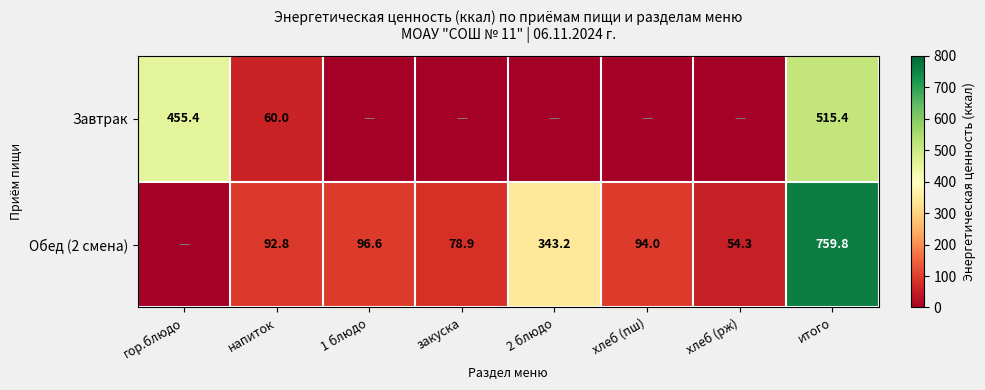

What is the maximum value shown in the chart?

759.8